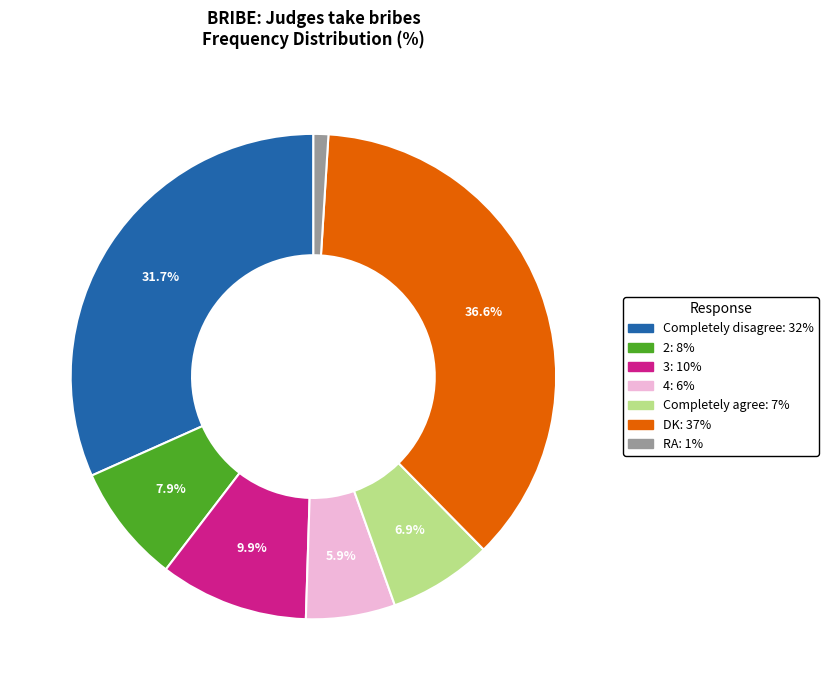

The Completely agree slice represents 7% of the pie. True or false?

True